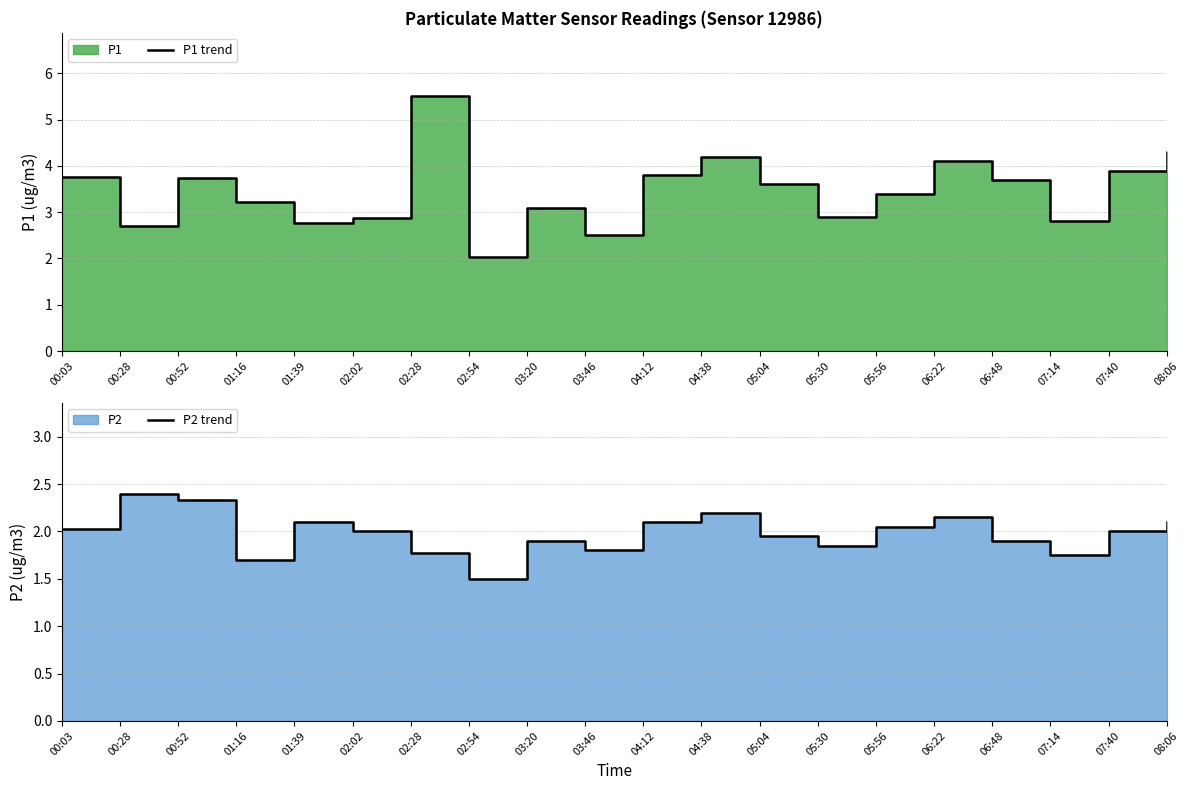

True or false: P1 trend and P2 trend intersect in this chart.

False